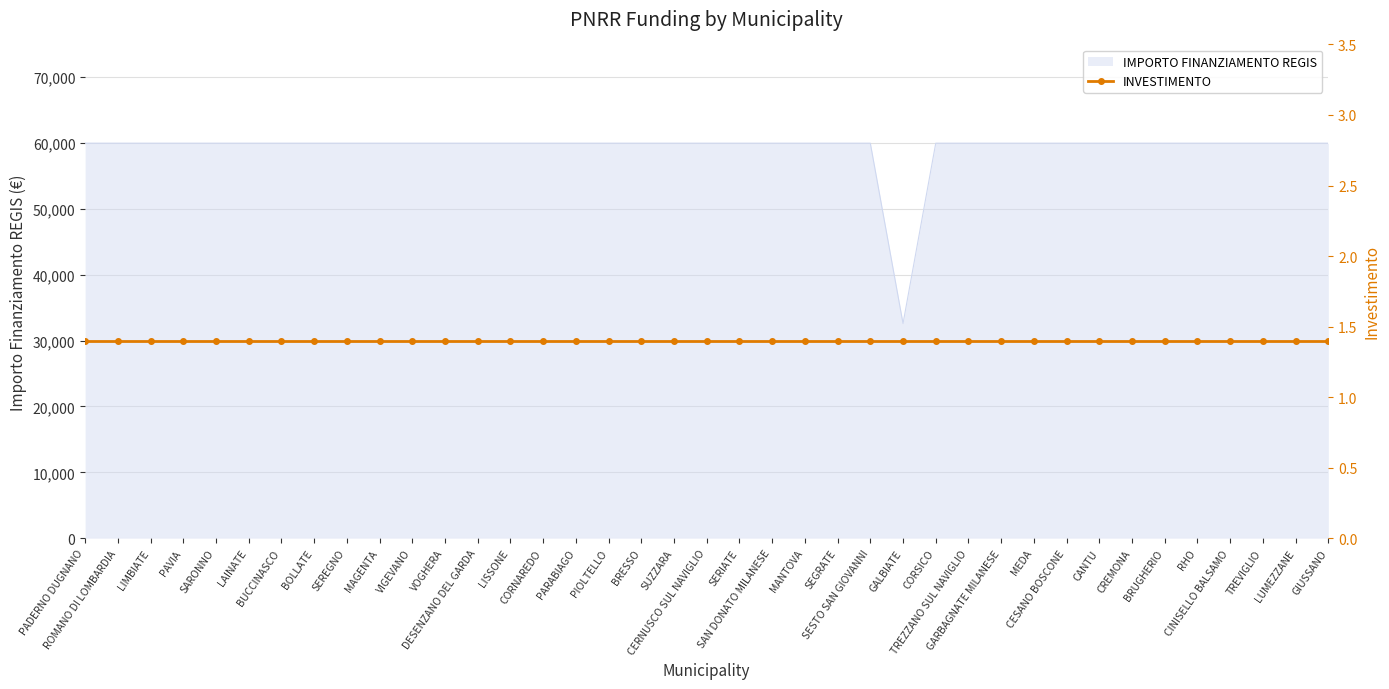

What value does the data have at GARBAGNATE MILANESE?

59966